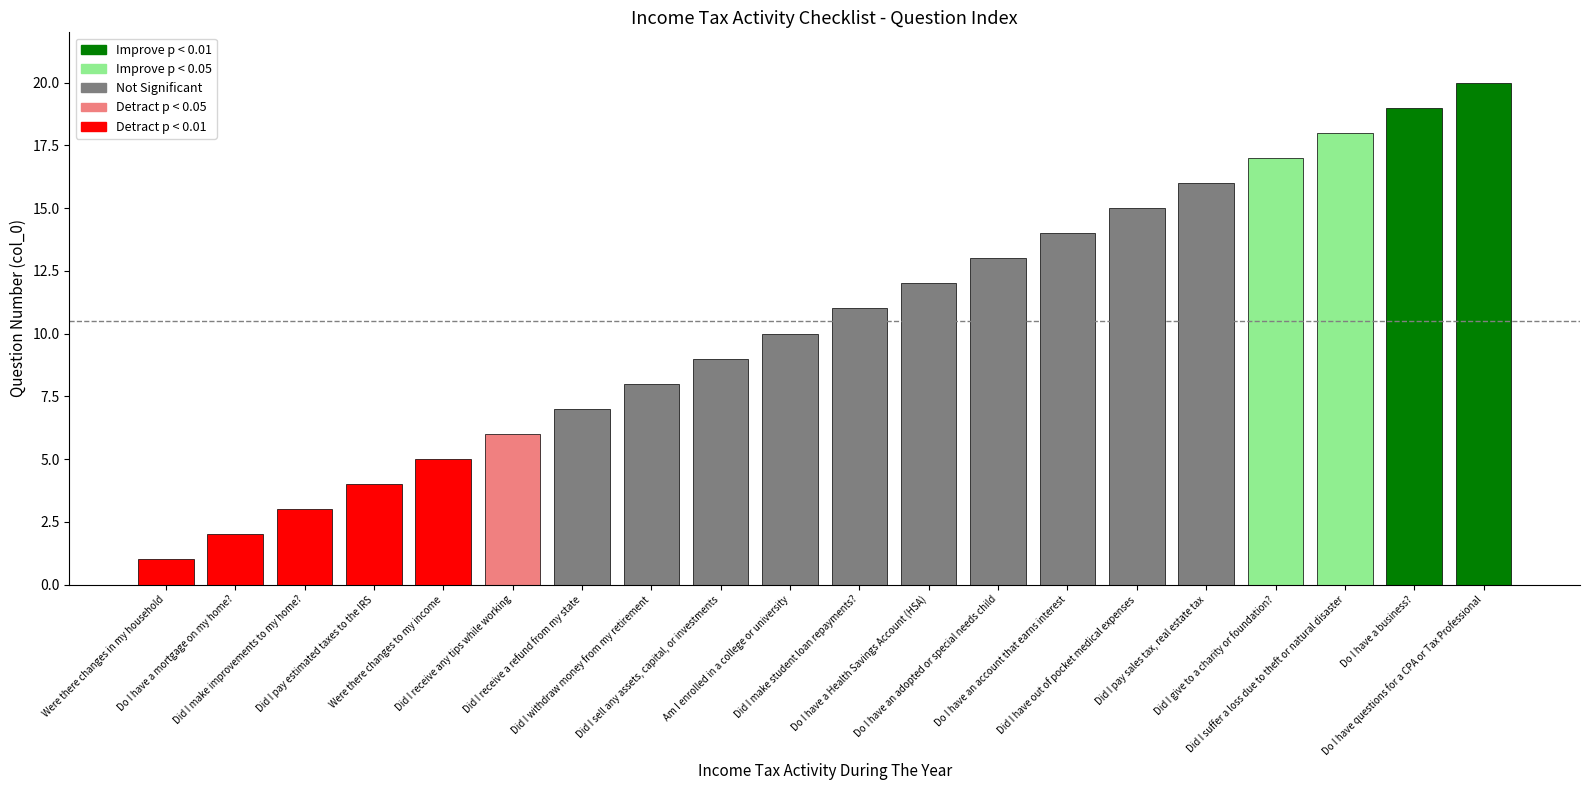

True or false: the data shows 12 at Do I have a Health Savings Account (HSA).

True